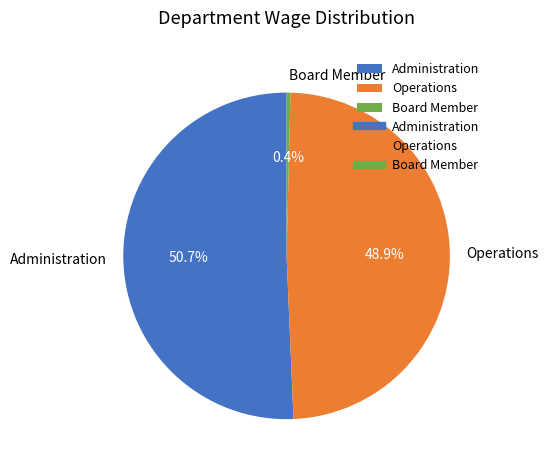

Which category has the smallest portion of the pie?

Board Member